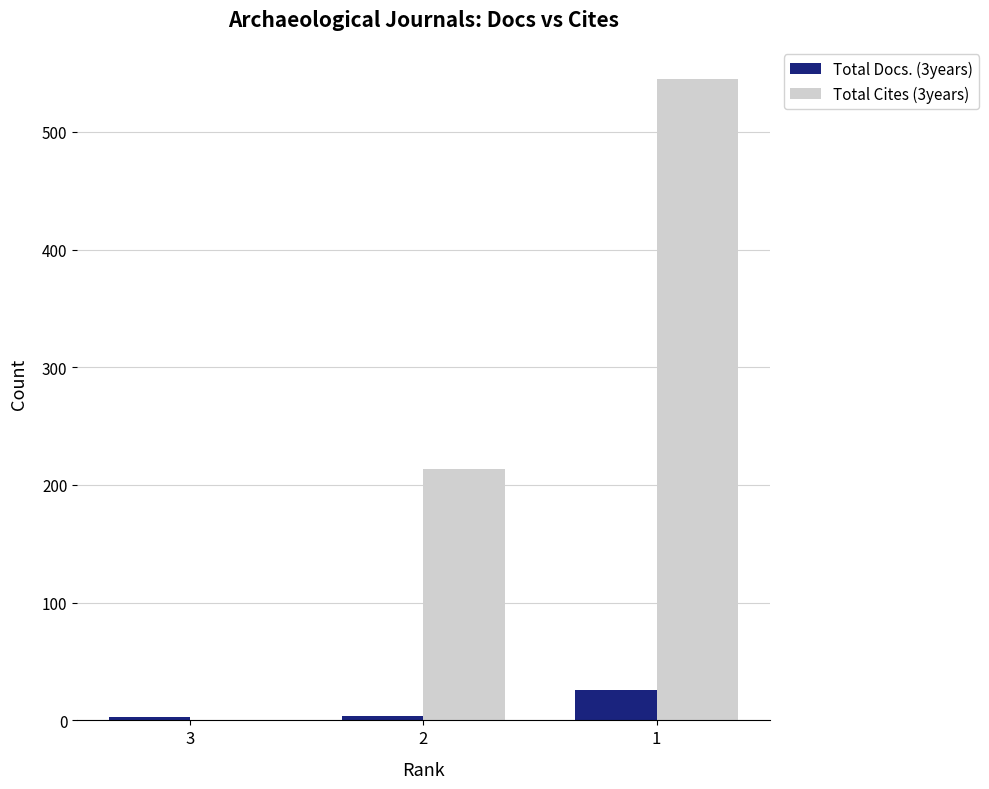

Which series has the largest total across all categories?

Total Cites (3years)